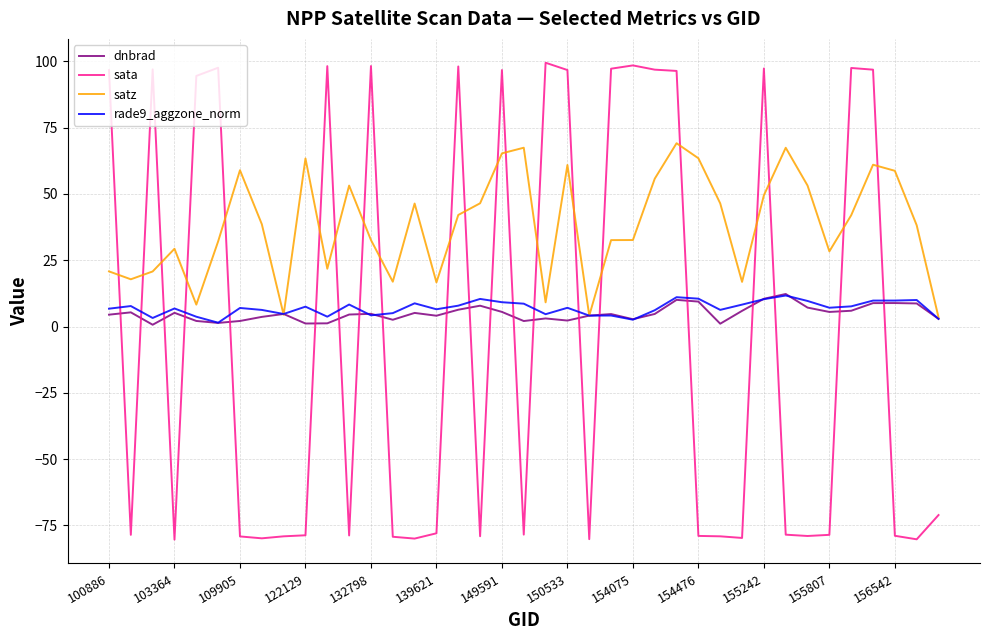

Which series has the largest total across all categories?

satz